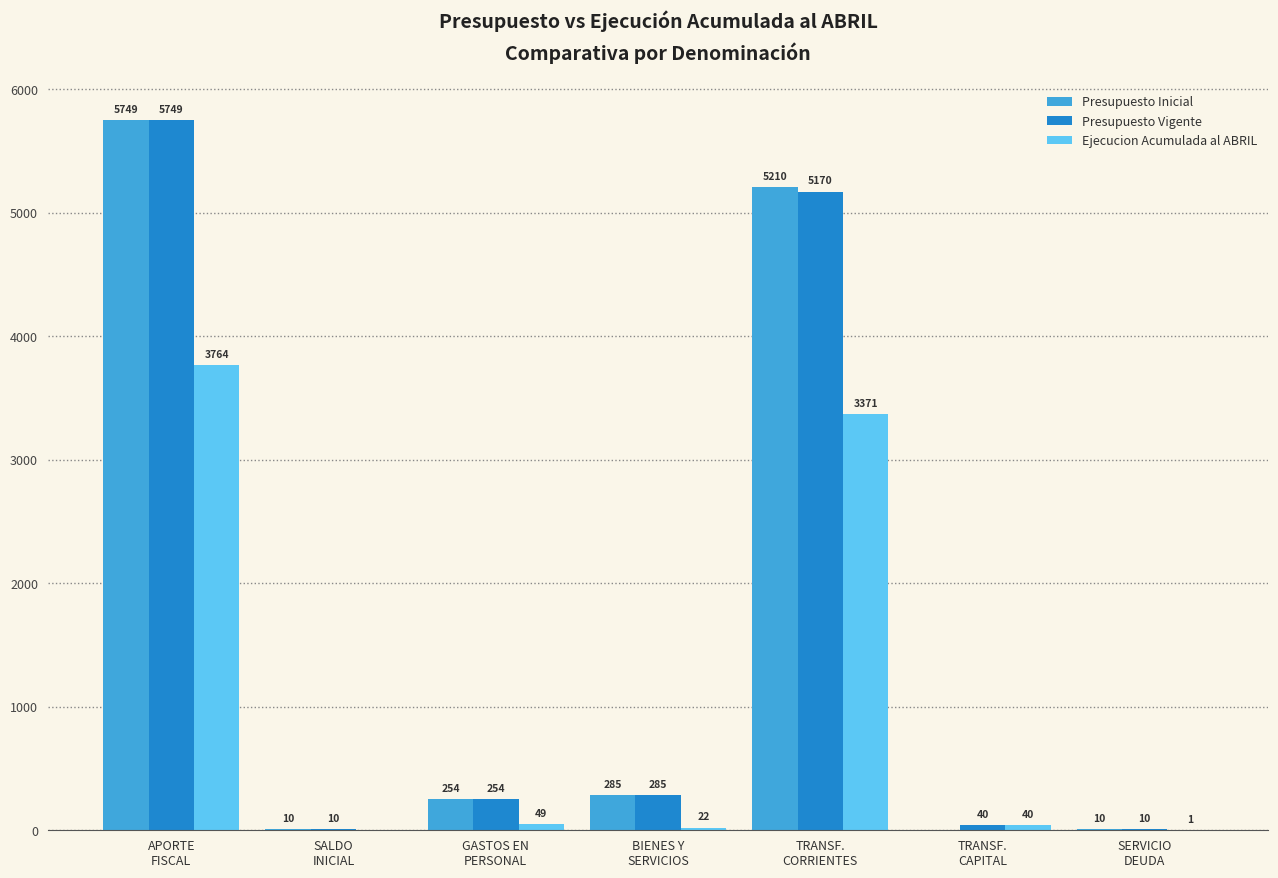

At which label does Ejecucion Acumulada al ABRIL first exceed 40?

APORTE
FISCAL